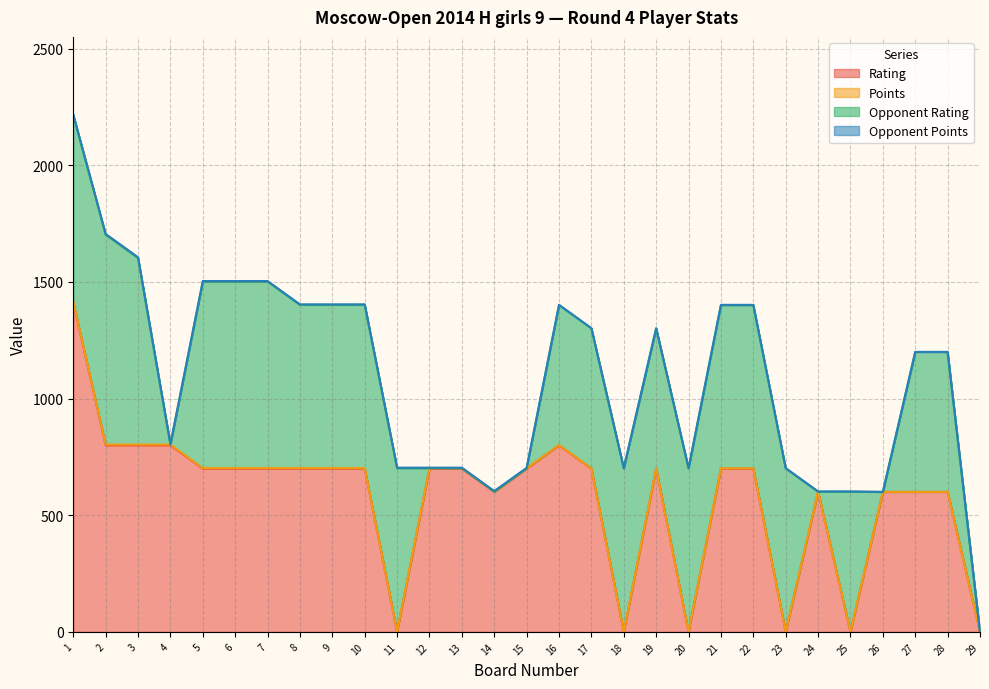

Is the value of Opponent Rating at 25 greater than the value of Opponent Points at 13?

Yes